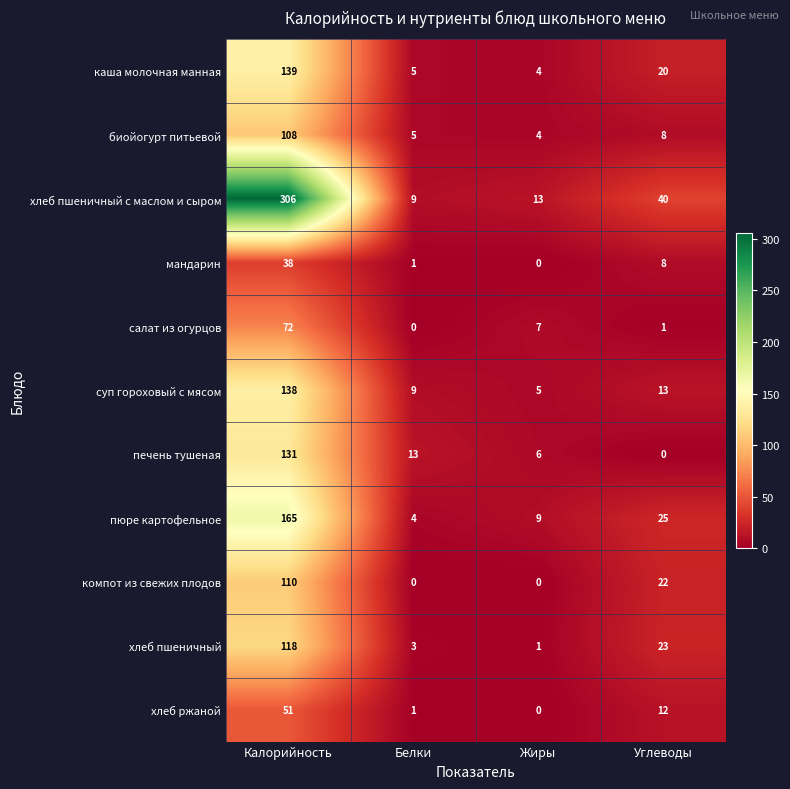

What is the maximum value shown in the chart?

306